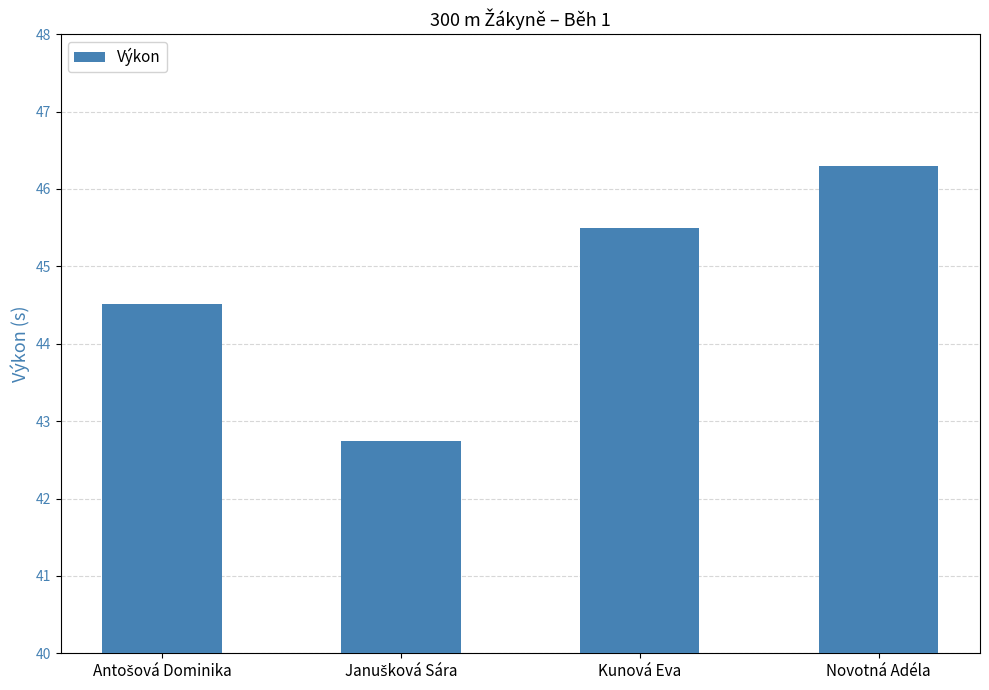

Reading left to right, extract all data points from this chart.

44.5	42.7	45.5	46.3